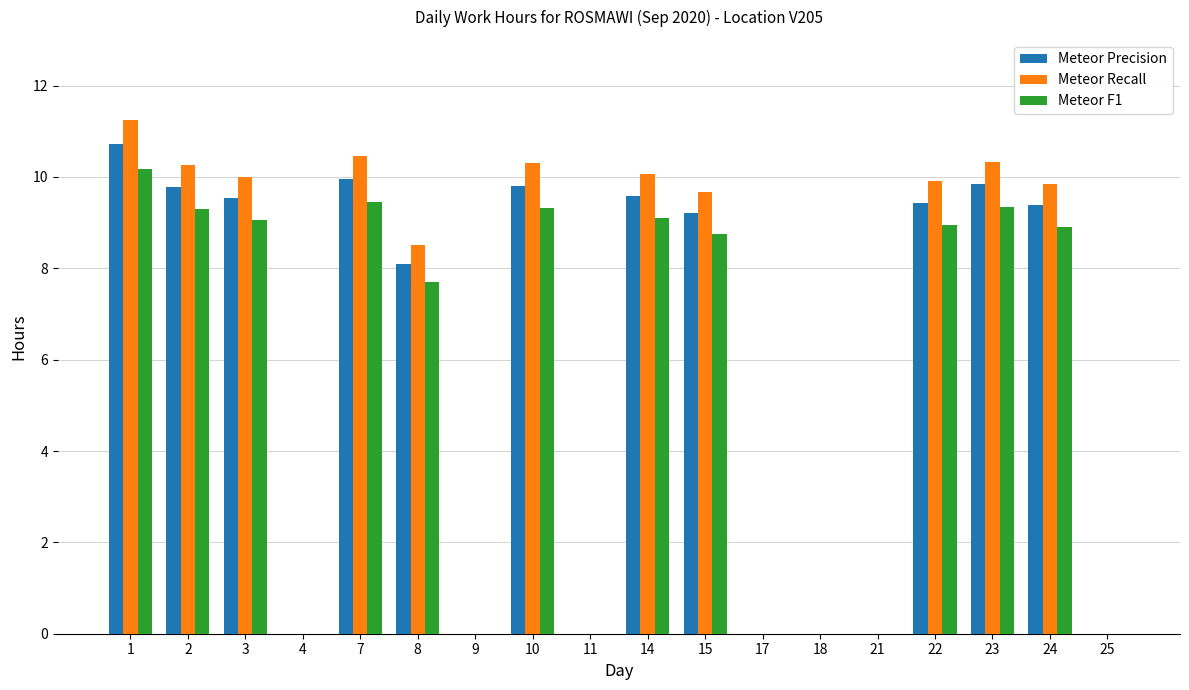

What is the average value of the Meteor Recall series?

6.1